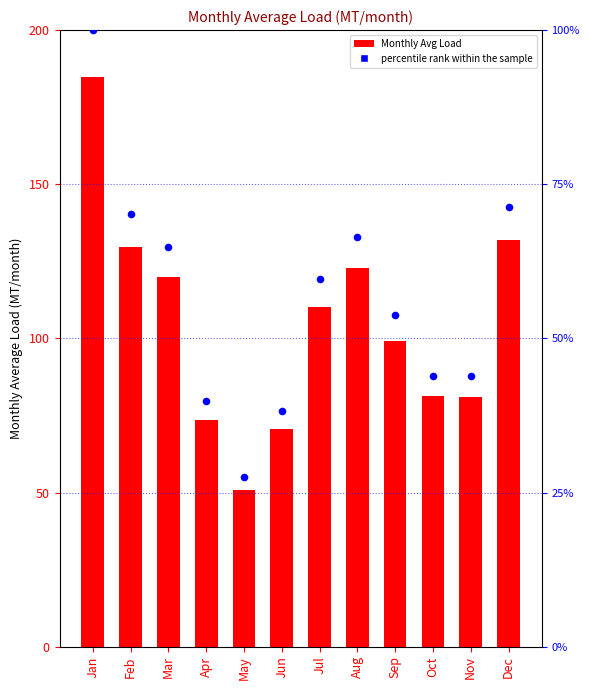

What is the total value across all series at Dec?

203.2